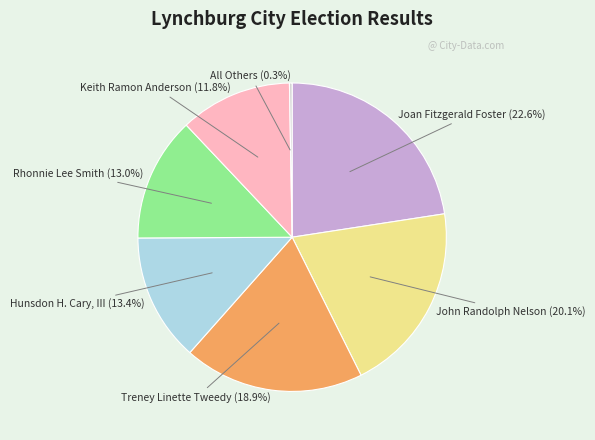

Is there any slice that represents more than half of the pie?

No